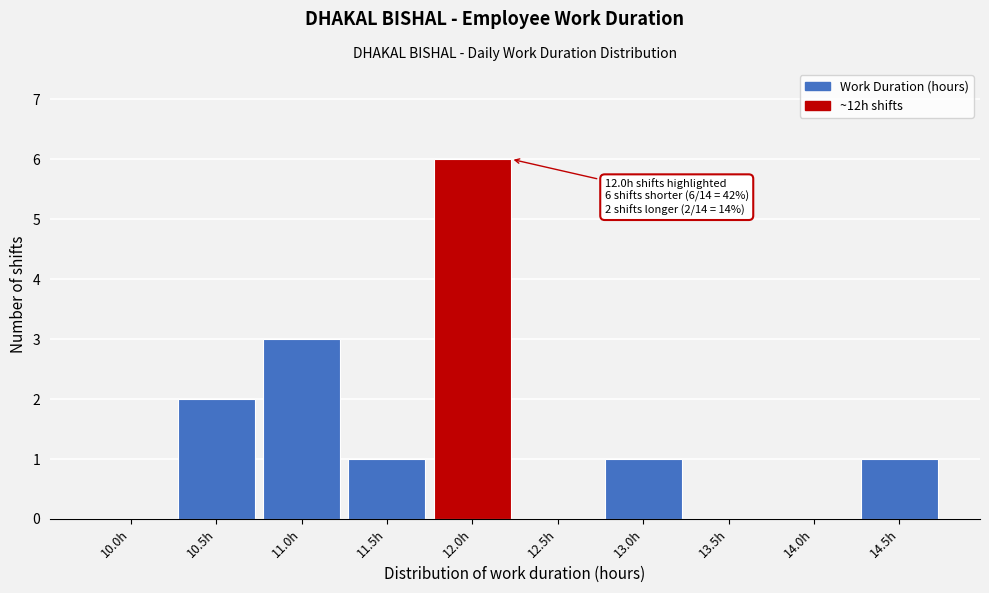

Reading left to right, extract all data points from this chart.

10.0h=0	10.5h=2	11.0h=3	11.5h=1	12.0h=6	12.5h=0	13.0h=1	13.5h=0	14.0h=0	14.5h=1